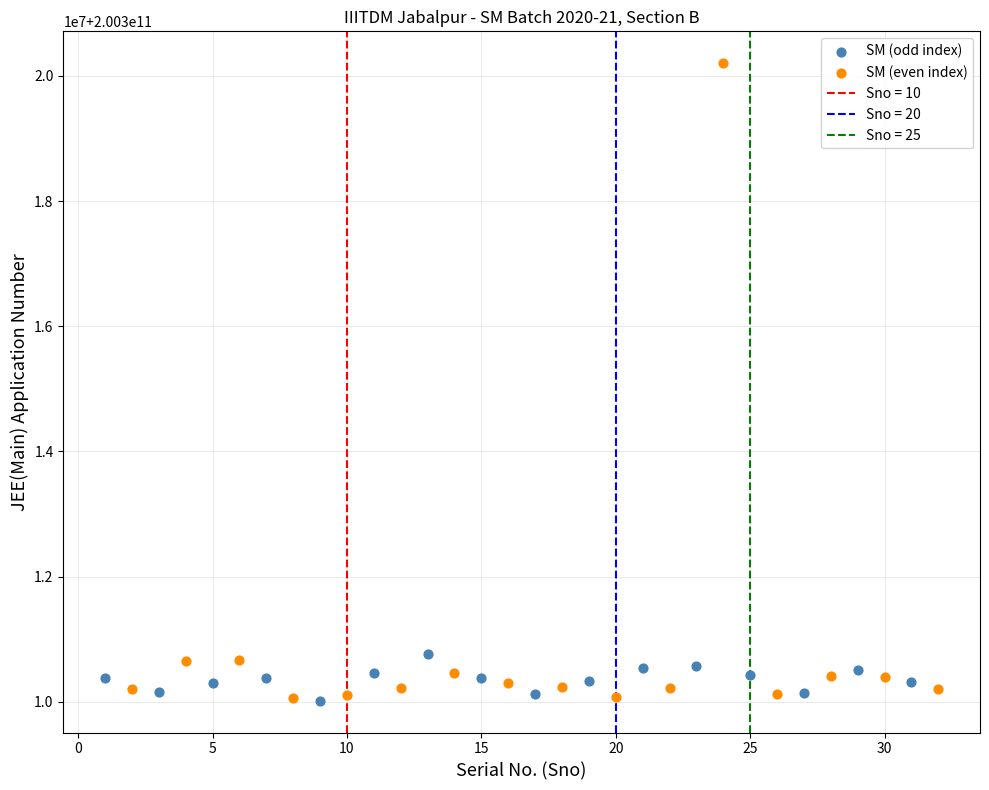

Which series has the widest spread of Y values?

SM (even index)